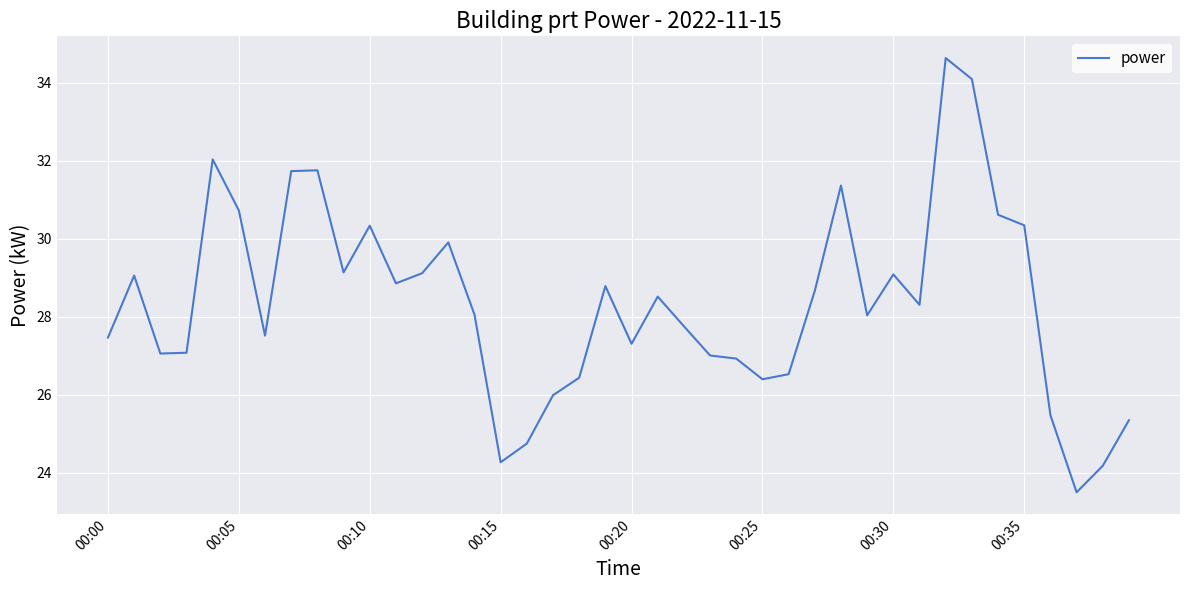

True or false: there are more than 1 points higher than both neighbors.

True